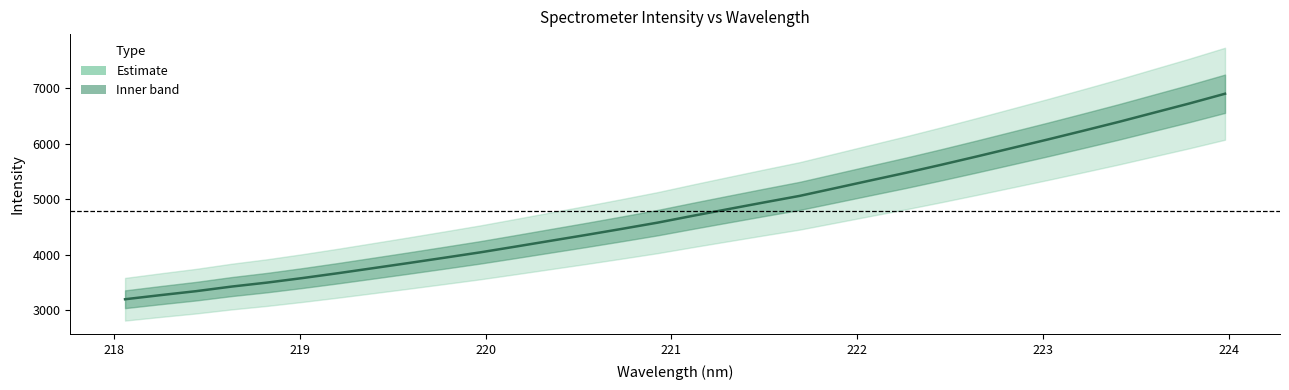

How many series are shown in this chart?

1